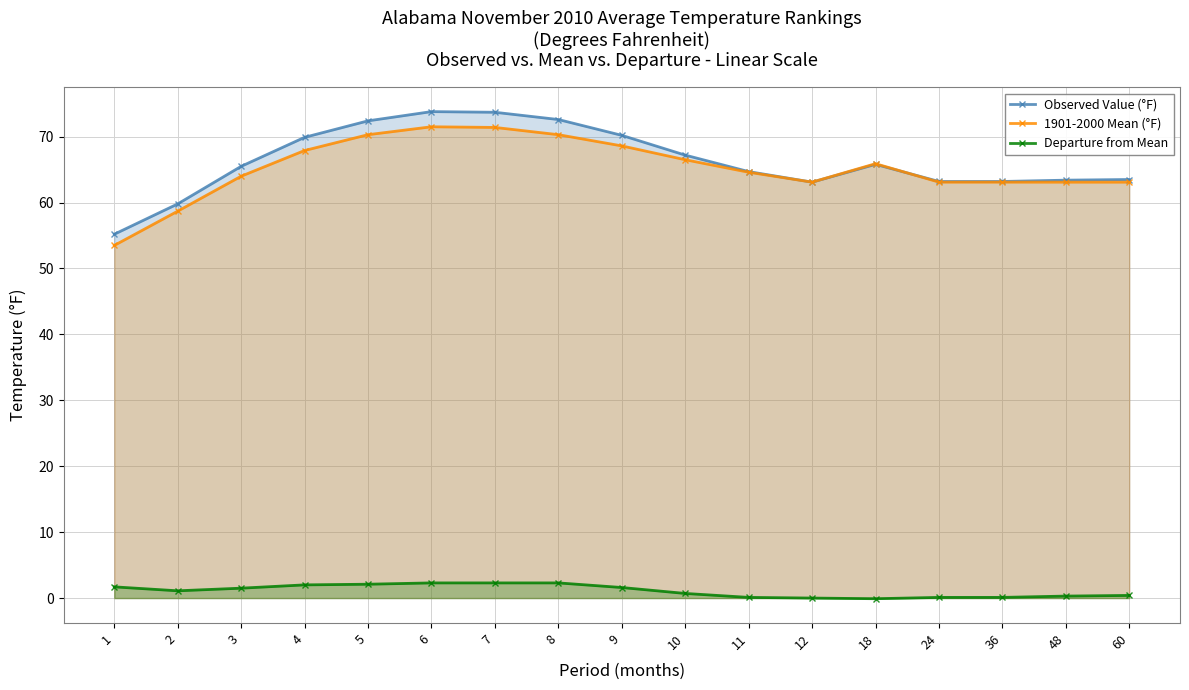

What is the approximate value of 1901-2000 Mean (°F) at 12?

63.1